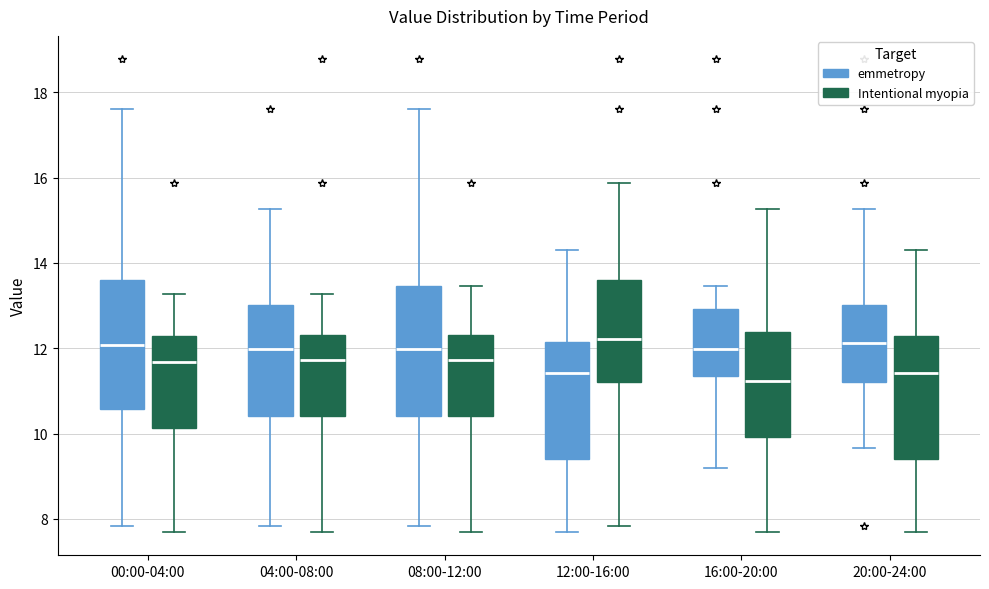

Where does the lower whisker of the box for 20:00-24:00 (Intentional myopia) end on the y-axis? The values are not printed on the chart, so give them approximately, as read against the axis.

7.8